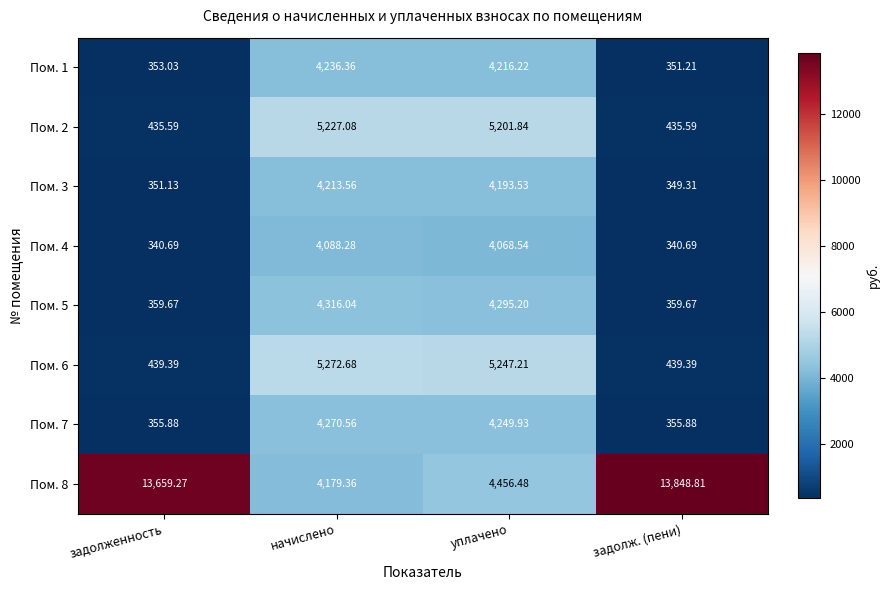

Which series changed the most between начислено and задолж. (пени)?

Пом. 8